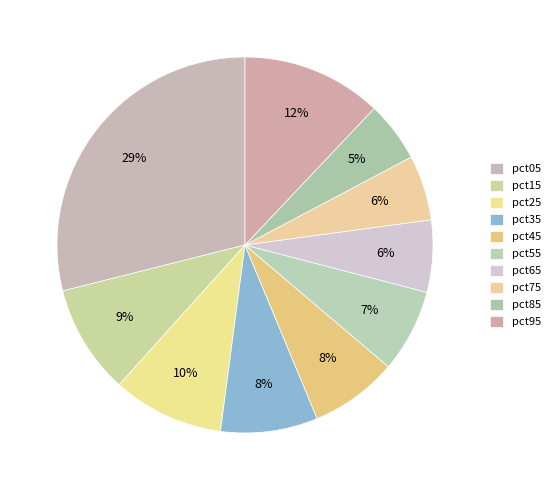

Does any single category account for the majority?

No